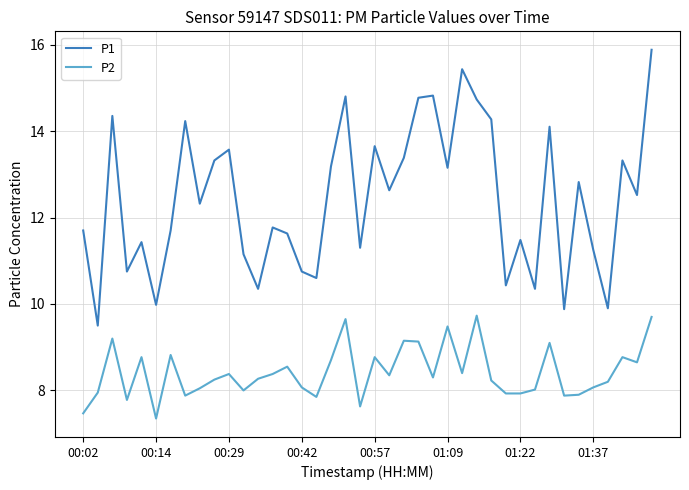

True or false: P2 and P1 intersect in this chart.

False